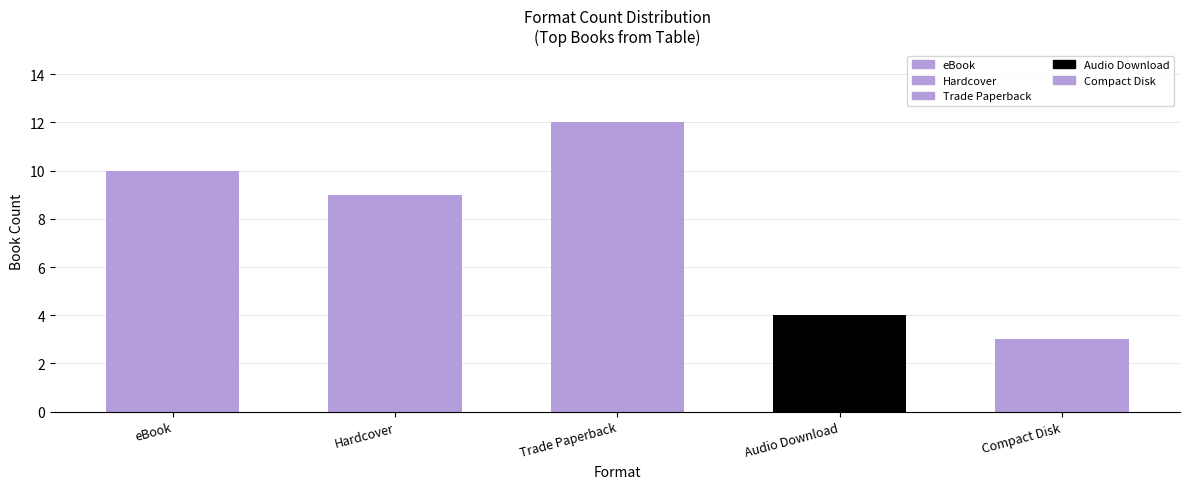

Is it true that the value at Trade Paperback is 12?

True